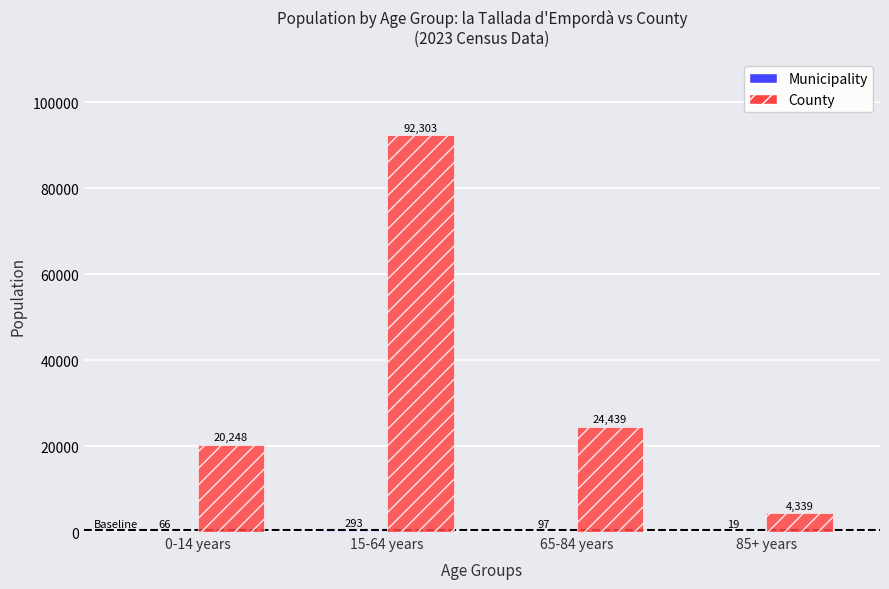

The County series shows 92303 at 15-64 years. True or false?

True